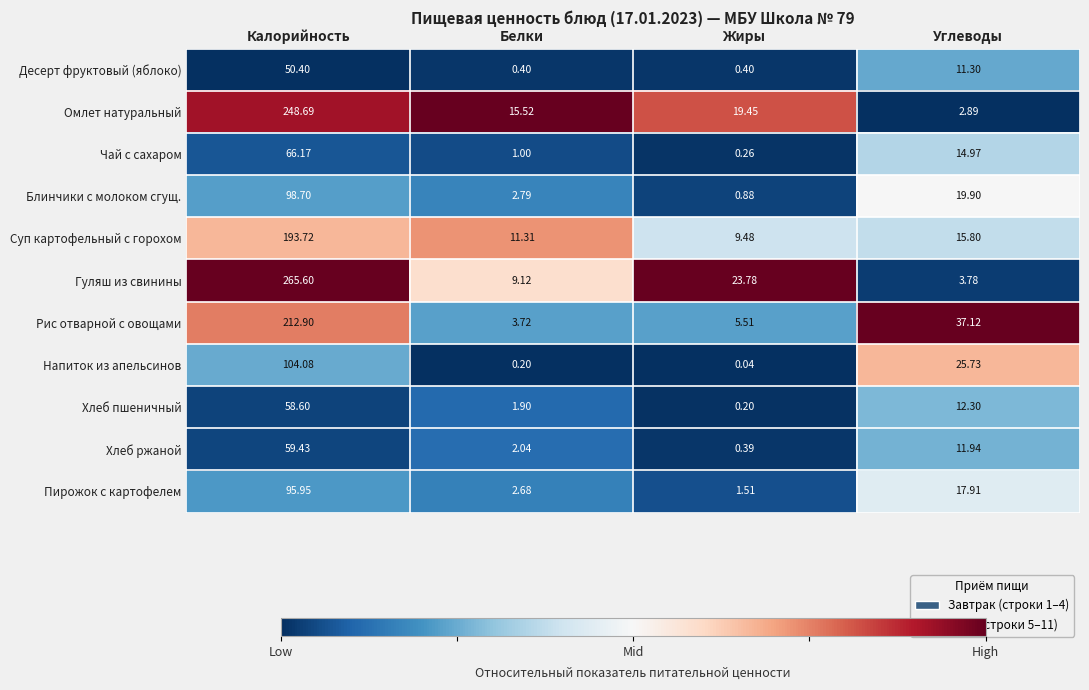

At how many categories does at least one series exceed 0?

4